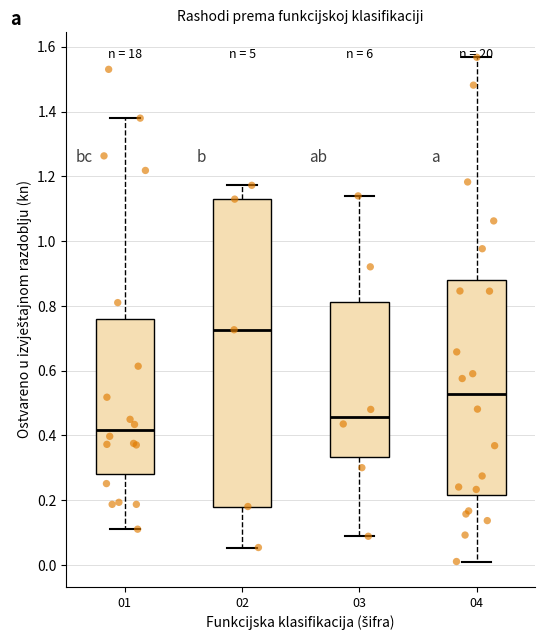

Reading left to right, read every box against the y-axis: the position of its median line, the range the box covers, and the ends of its whiskers. The values are not printed on the chart, so give them approximately, as read against the axis.

01: median 0.42, box 0.28 to 0.76, whiskers 0.12 to 1.38
02: median 0.72, box 0.18 to 1.12, whiskers 0.06 to 1.18
03: median 0.46, box 0.34 to 0.82, whiskers 0.08 to 1.14
04: median 0.52, box 0.22 to 0.88, whiskers 0.02 to 1.56